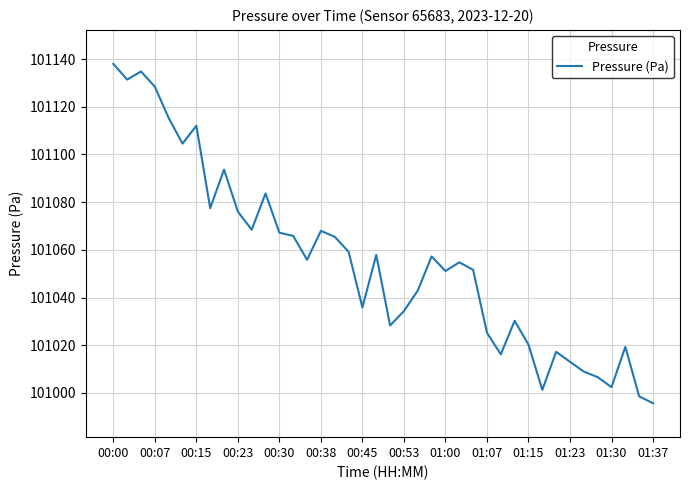

What is the average value?

101055.4